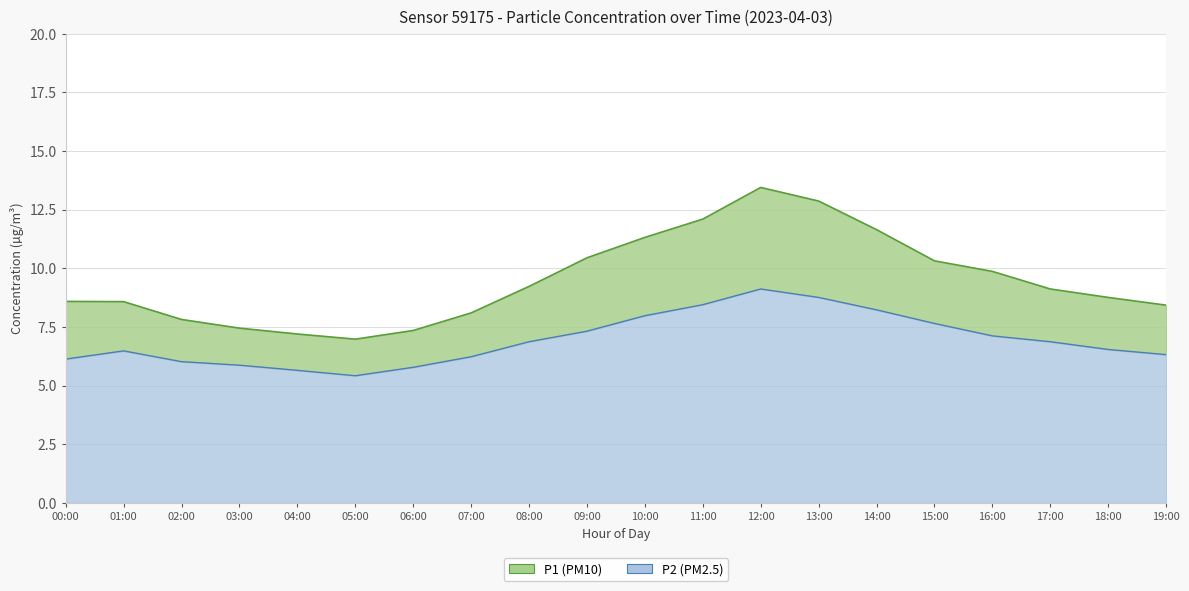

How many distinct data groups are displayed?

2